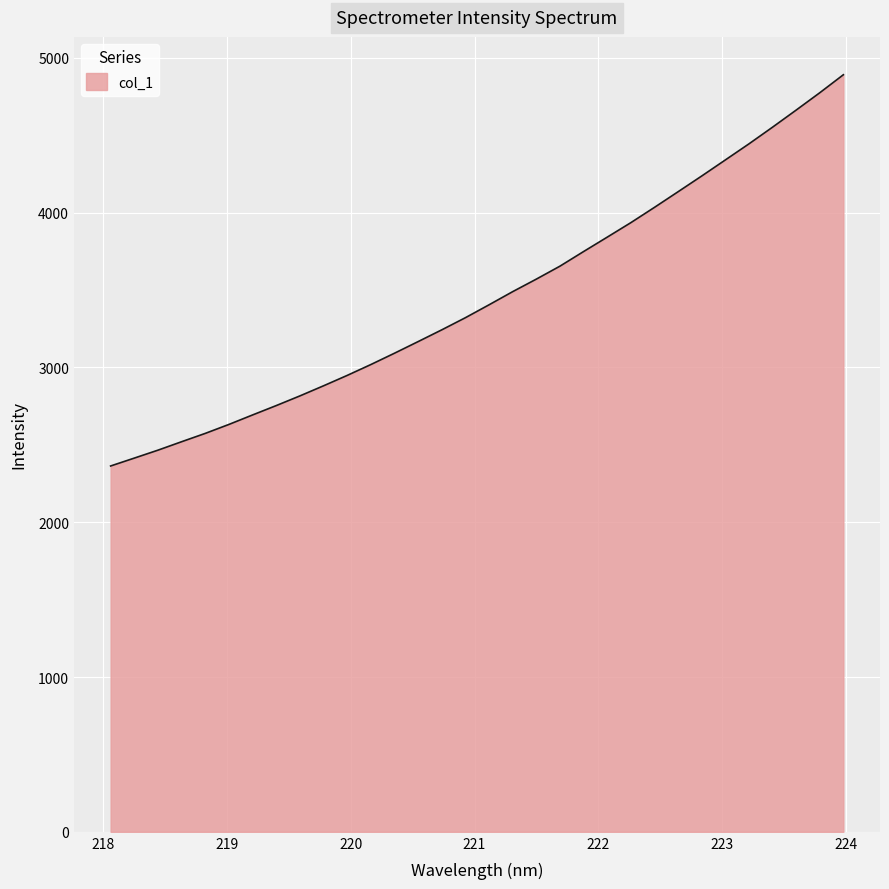

What is the difference between the maximum and minimum values?

2527.4